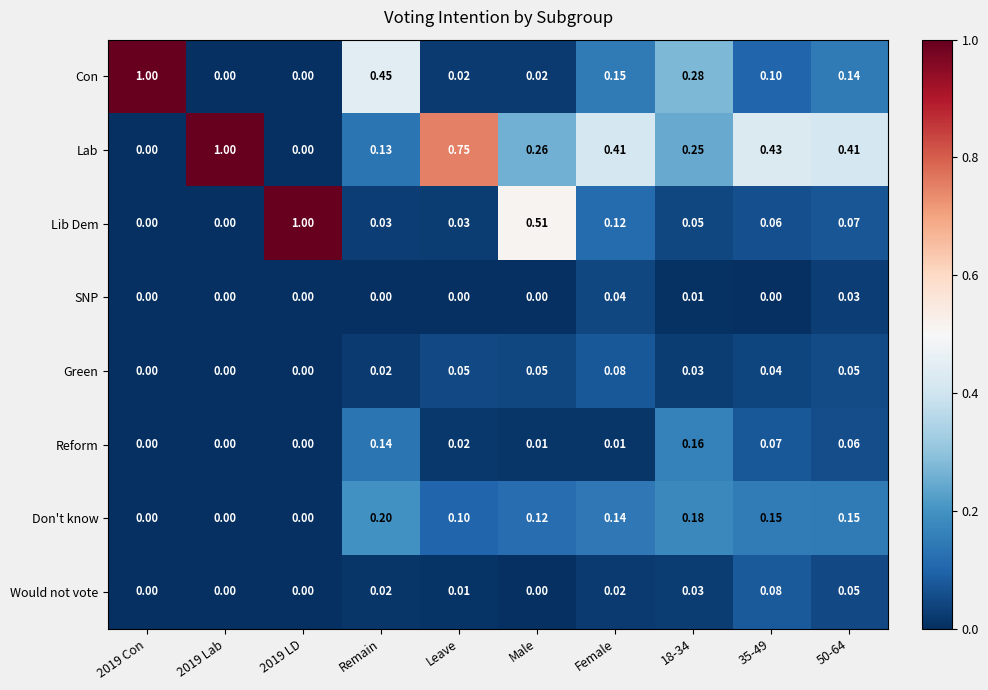

Between Male and 18-34, which series saw the biggest shift?

Lib Dem